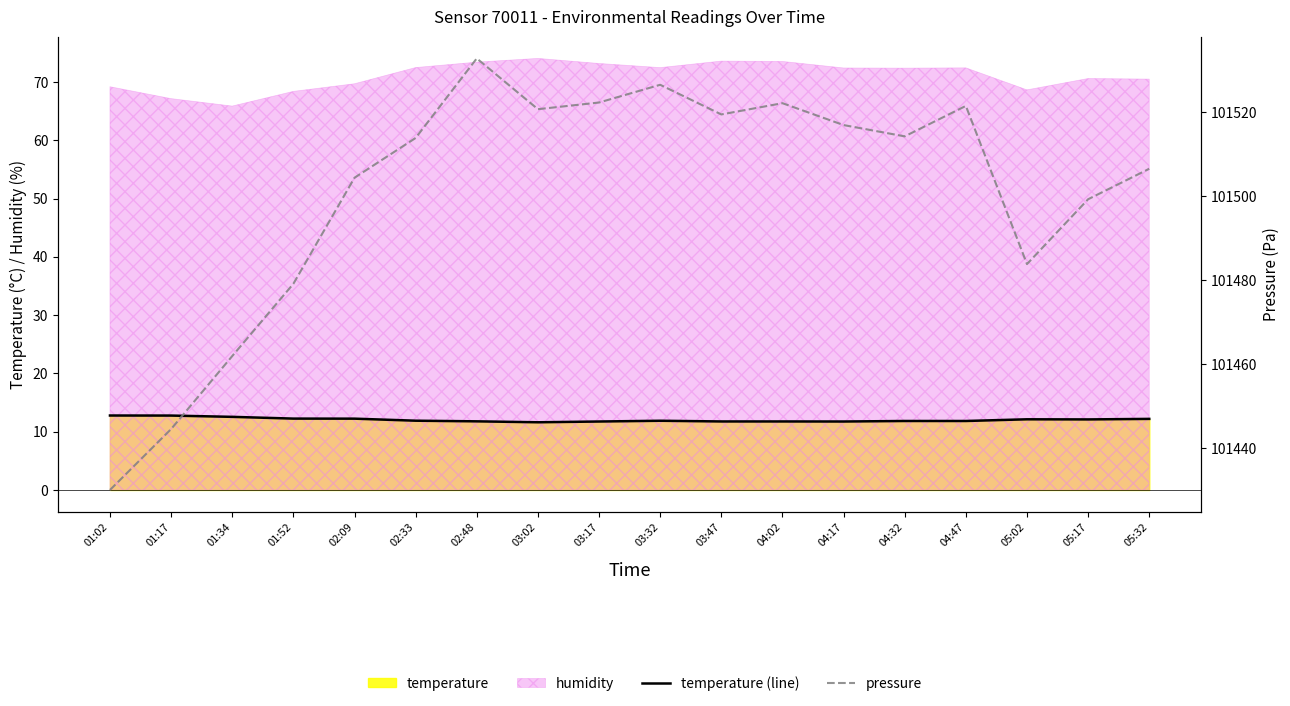

In temperature (line), how many points are lower than both neighbors (excluding endpoints)?

3